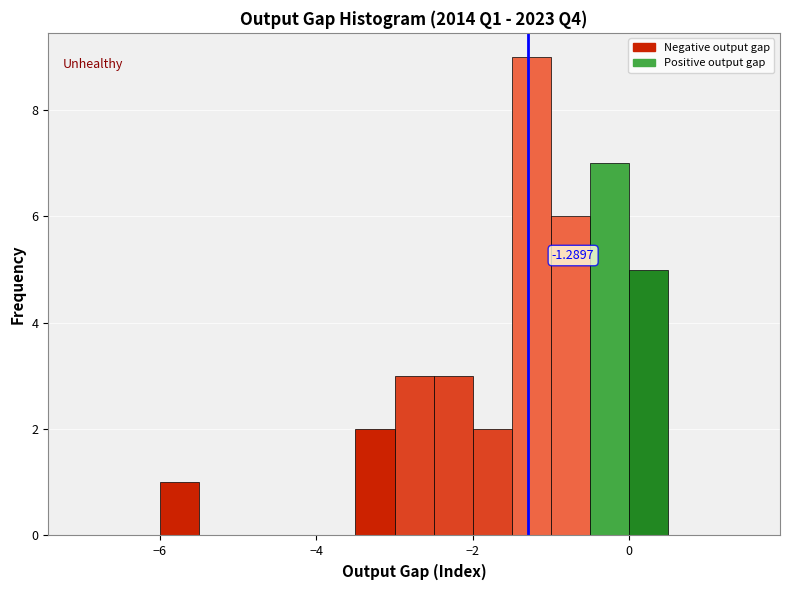

Read against the x-axis, roughly where is the centre of the tallest bar?

-1.2